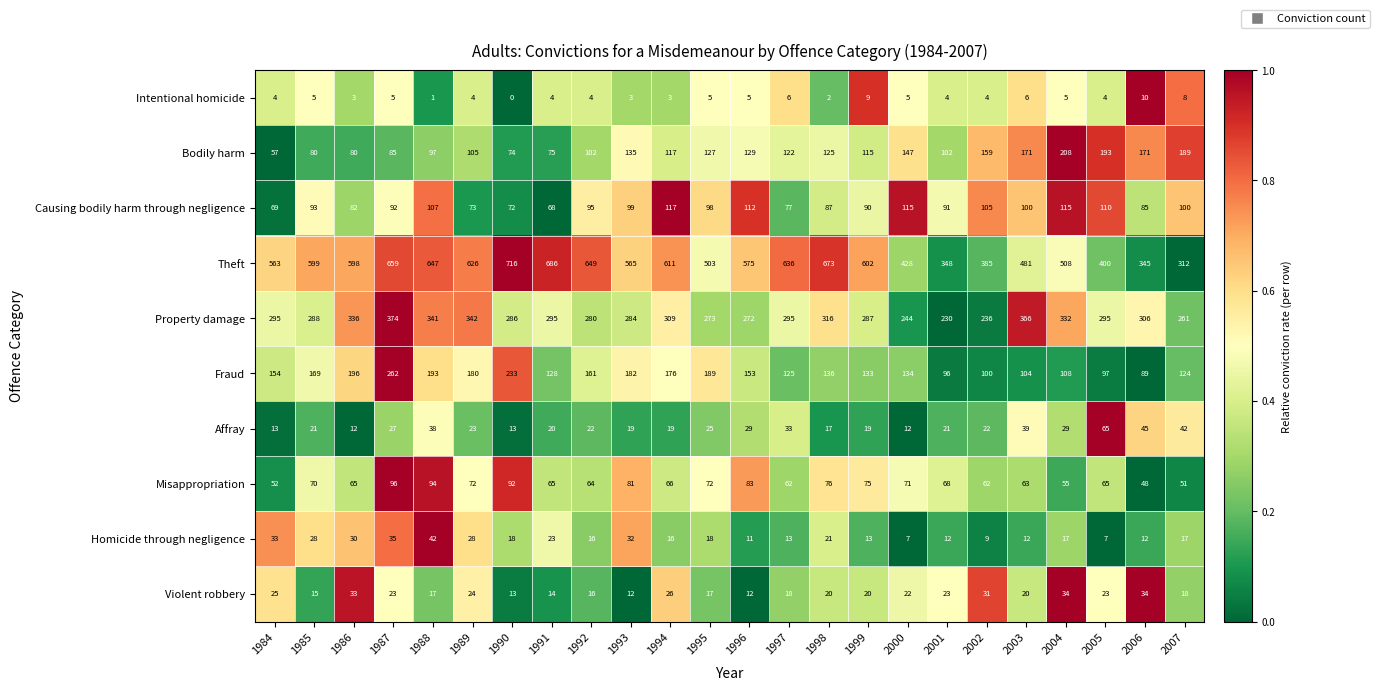

What is the average value of the Affray series?

26